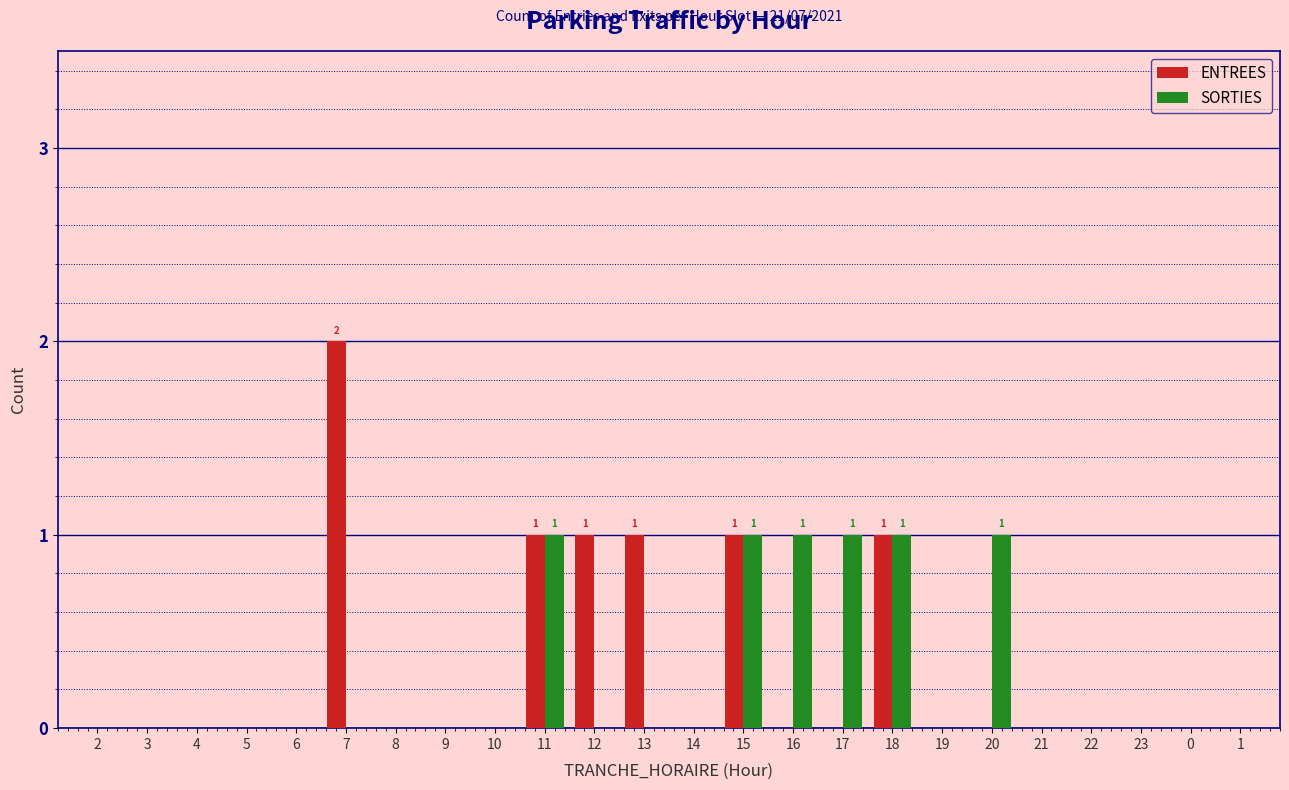

Is it true that ENTREES equals 1 at 11?

True